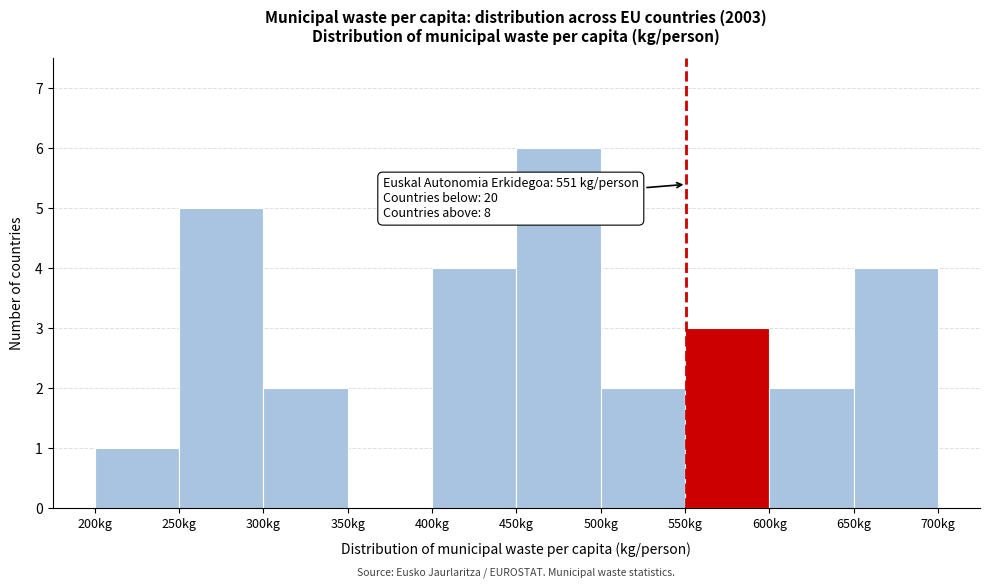

Which range on the x-axis has the tallest bar?

450 to 500